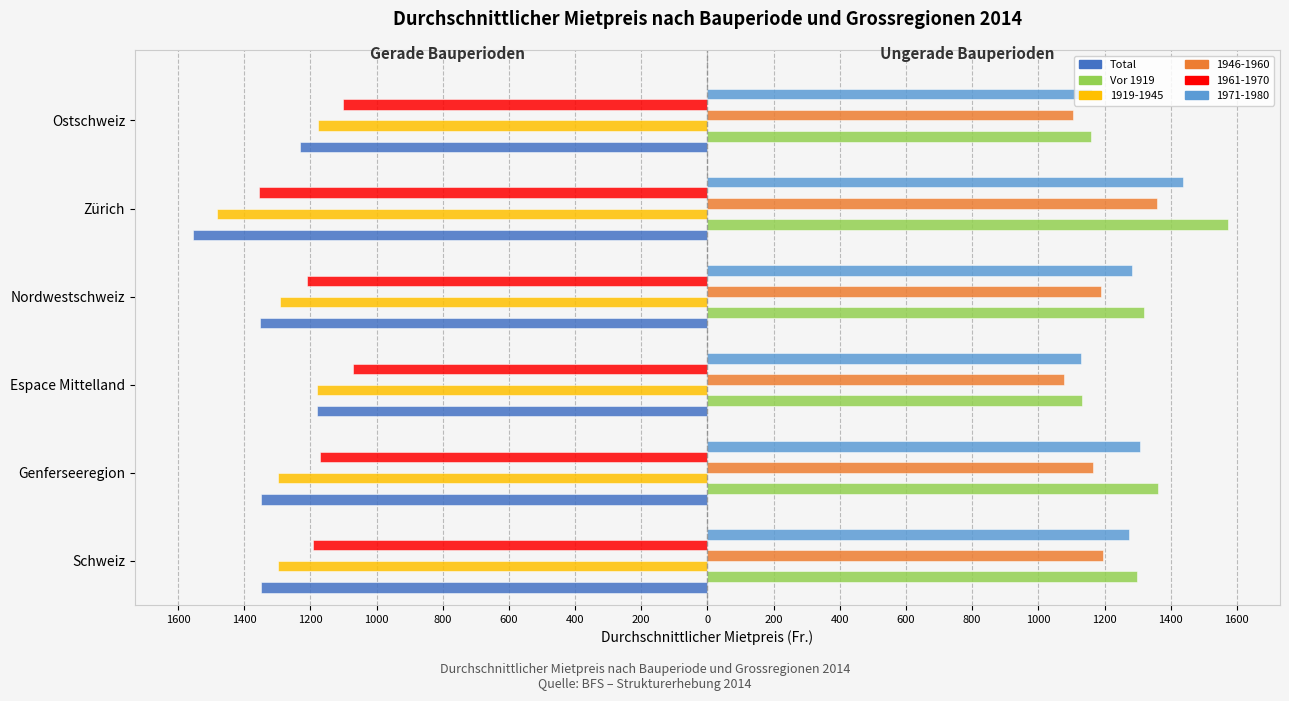

What are all the series names shown in the legend?

Total, Vor 1919, 1919-1945, 1946-1960, 1961-1970, 1971-1980